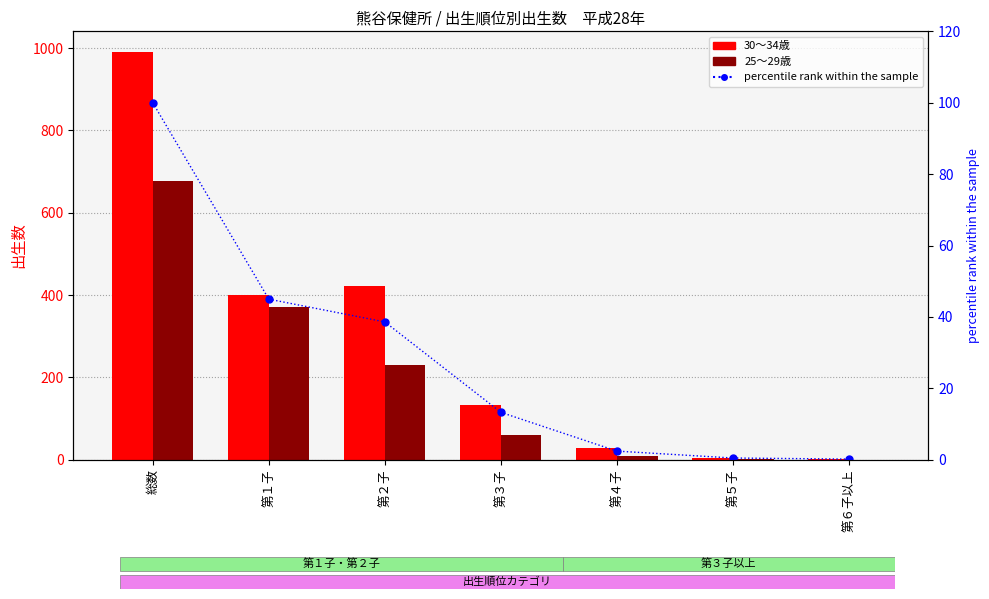

Which category has the highest value in the 25～29 series?

総数